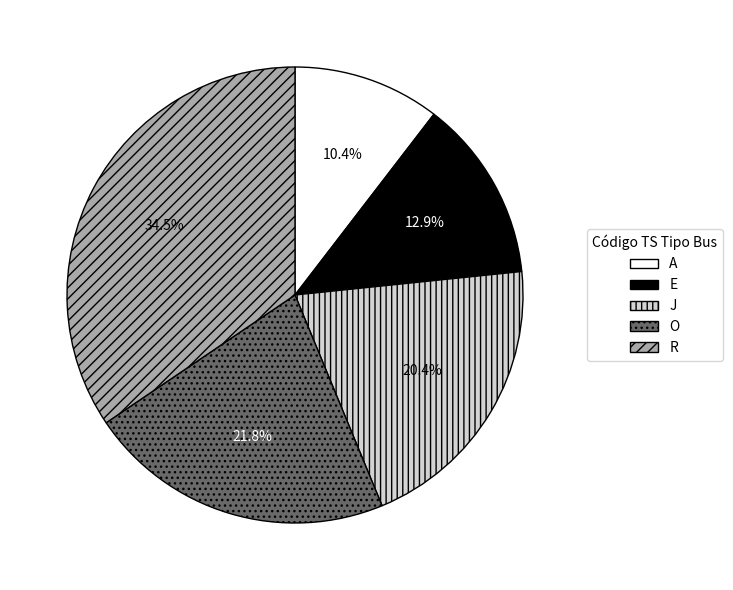

How many slices are in this pie chart?

5